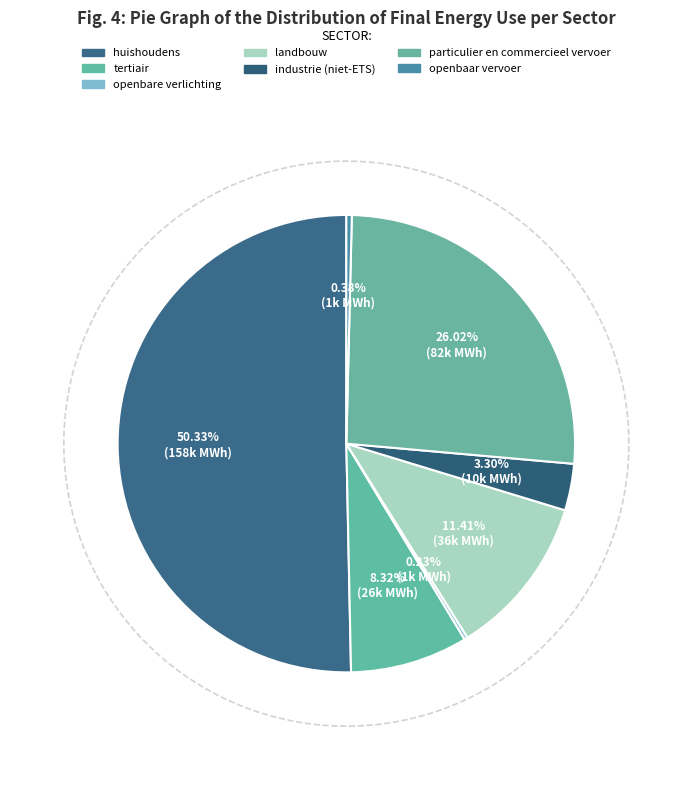

The landbouw slice represents 4% of the pie. True or false?

False